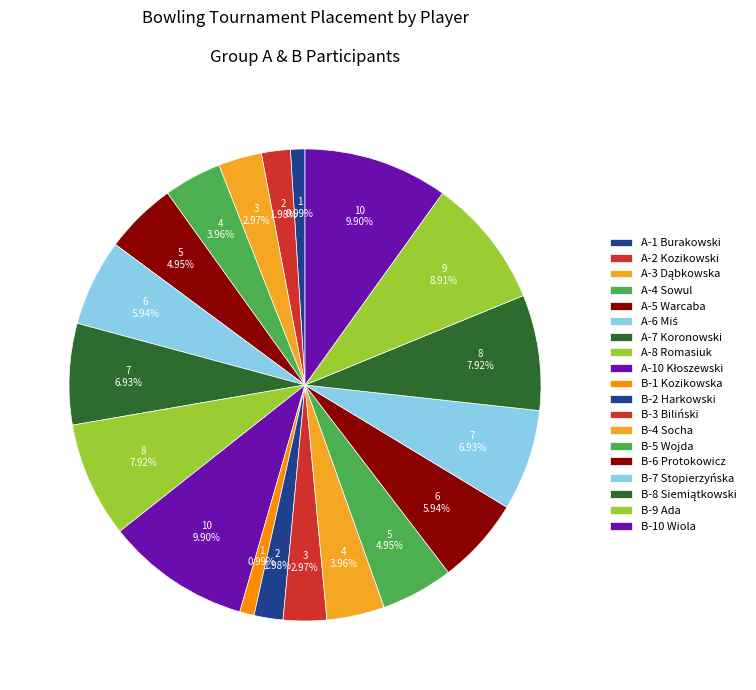

How many segments does this pie chart have?

19